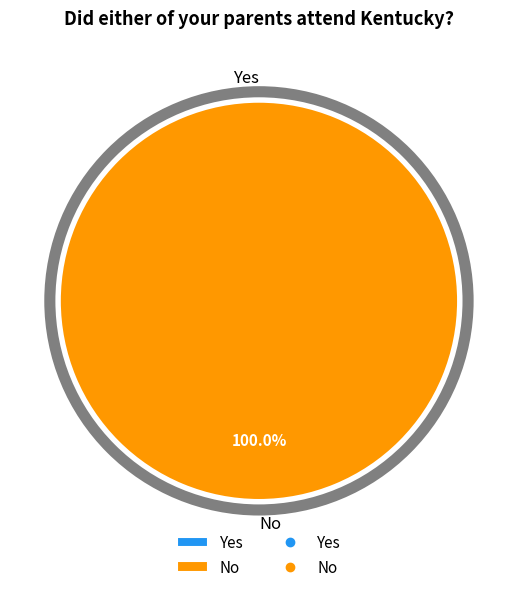

Between Yes and No, which is larger?

No